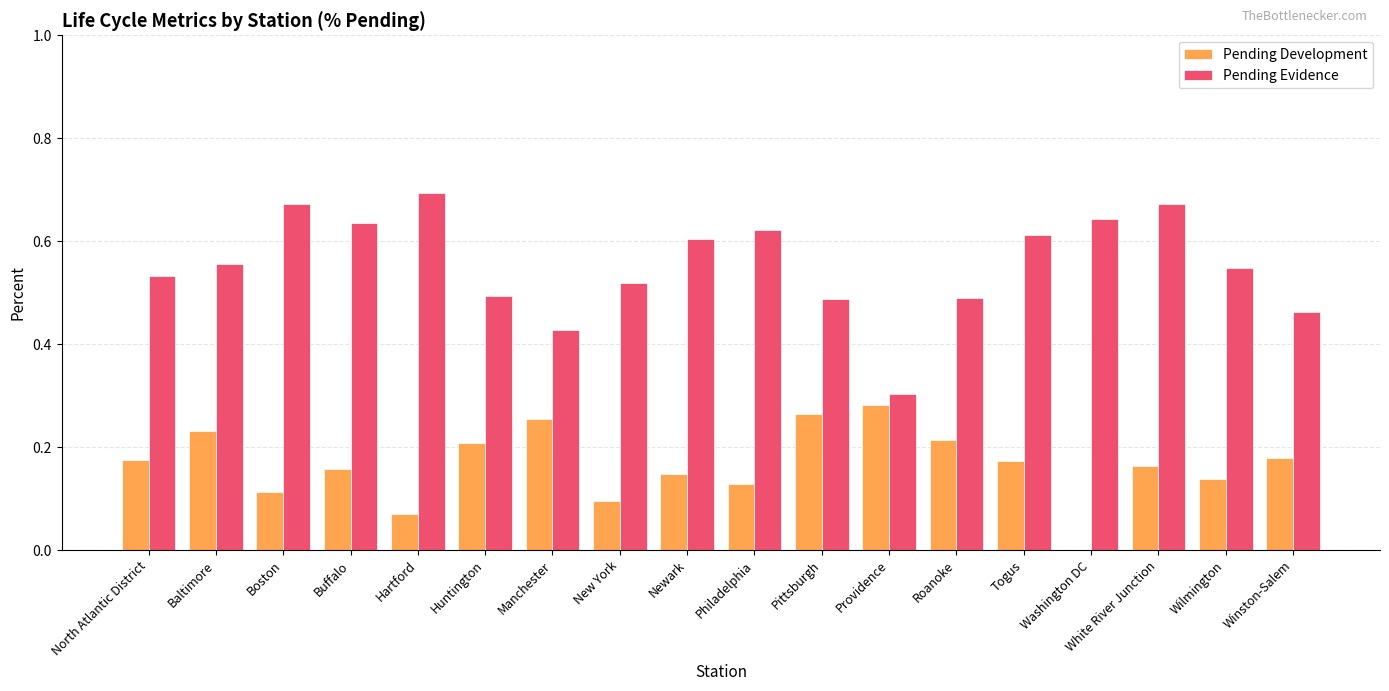

Between Manchester and Washington DC, which series saw the biggest shift?

Pending Development